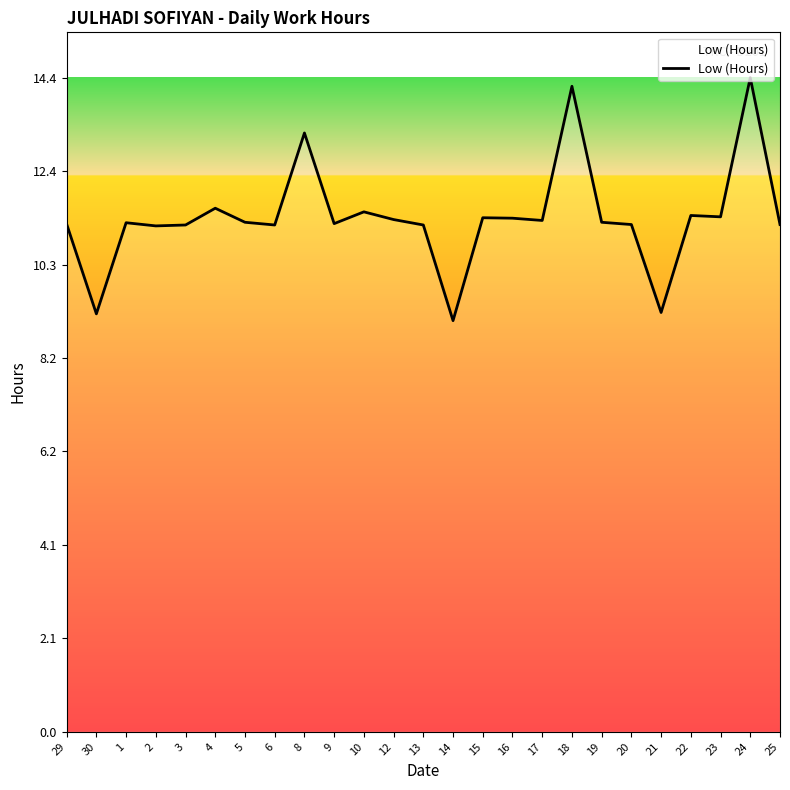

What is the sum of all values?

283.6